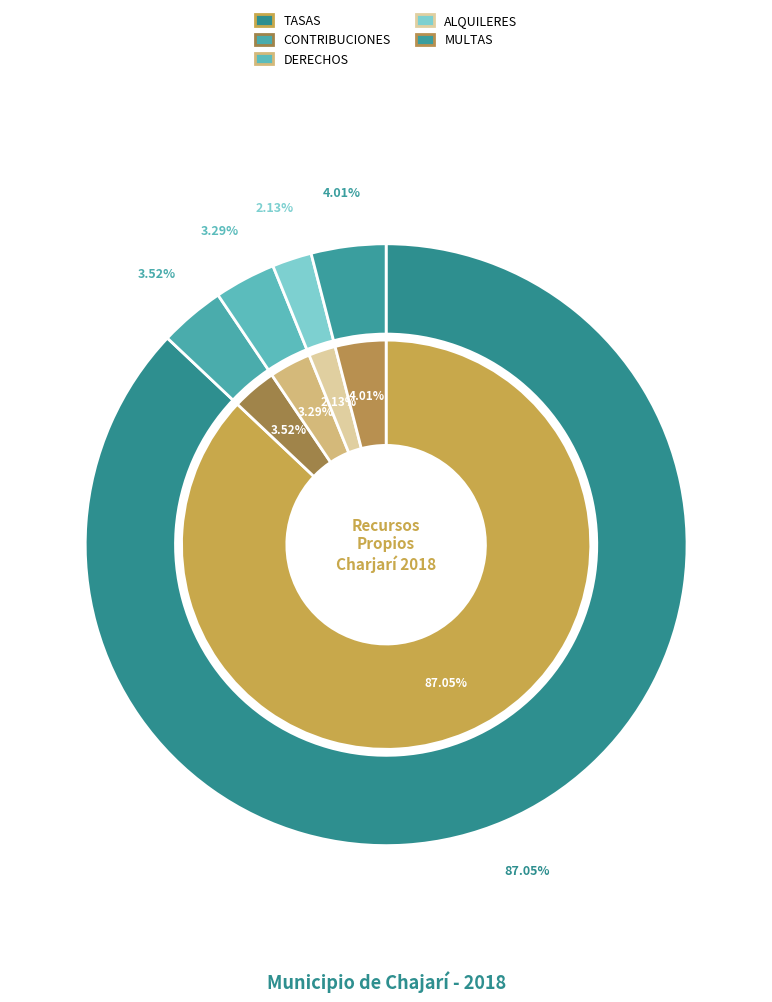

How many slices are in this pie chart?

5